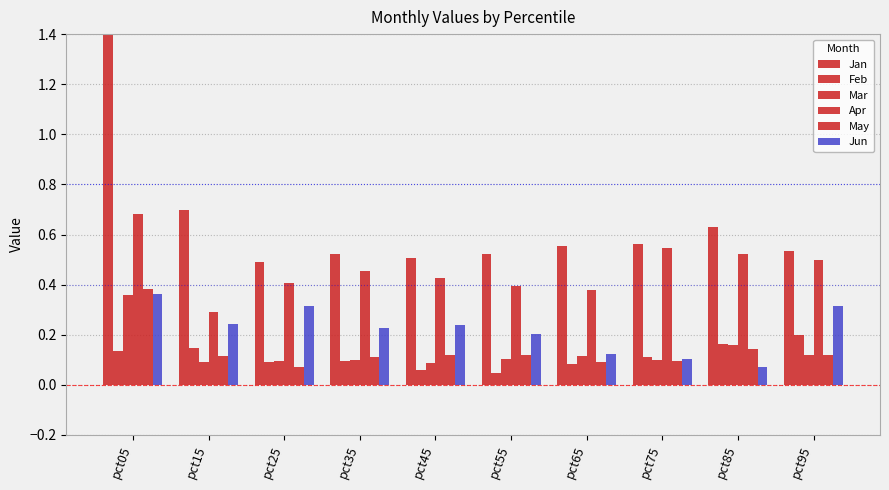

How many bars are there in each group?

6